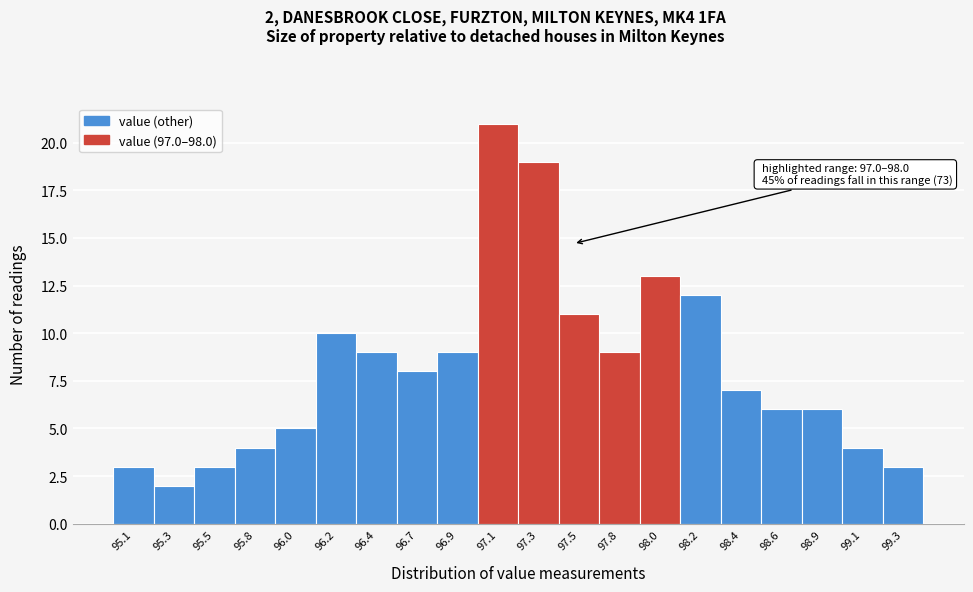

Reading left to right, list all the values displayed in this chart.

95.1=3	95.3=2	95.5=3	95.8=4	96.0=5	96.2=10	96.4=9	96.7=8	96.9=9	97.1=21	97.3=19	97.5=11	97.8=9	98.0=13	98.2=12	98.4=7	98.6=6	98.9=6	99.1=4	99.3=3